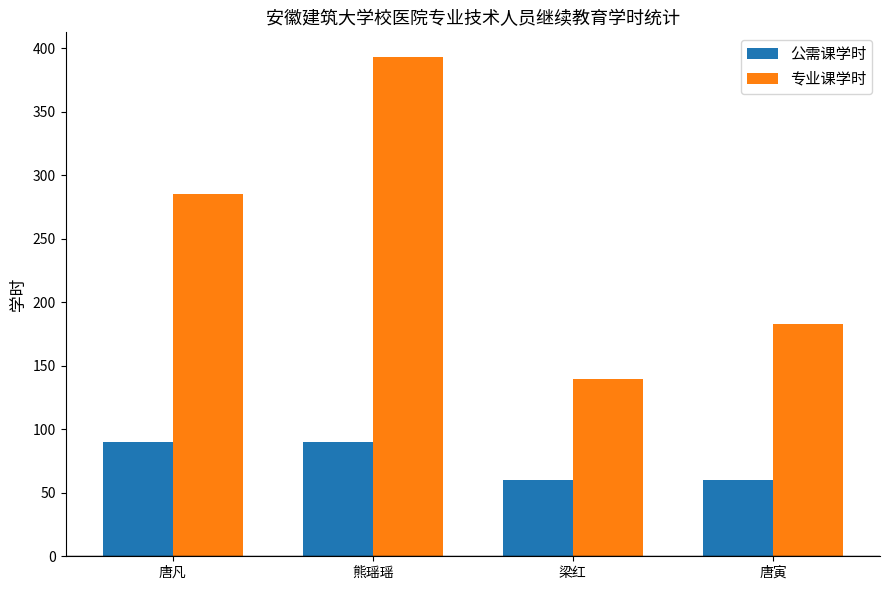

List the series in order of their overall mean, highest first.

专业课学时, 公需课学时